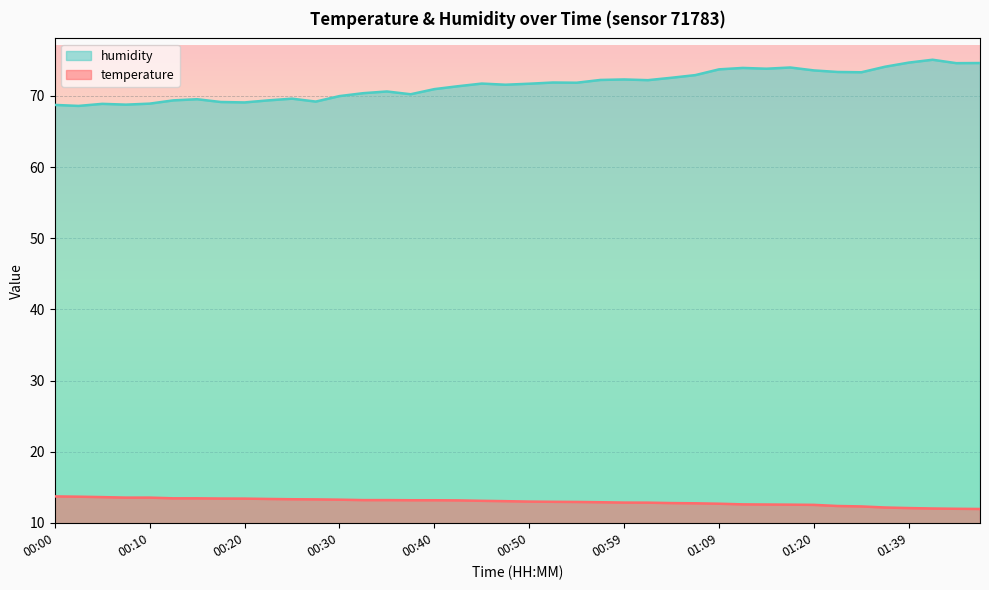

Which series has the largest total across all categories?

humidity